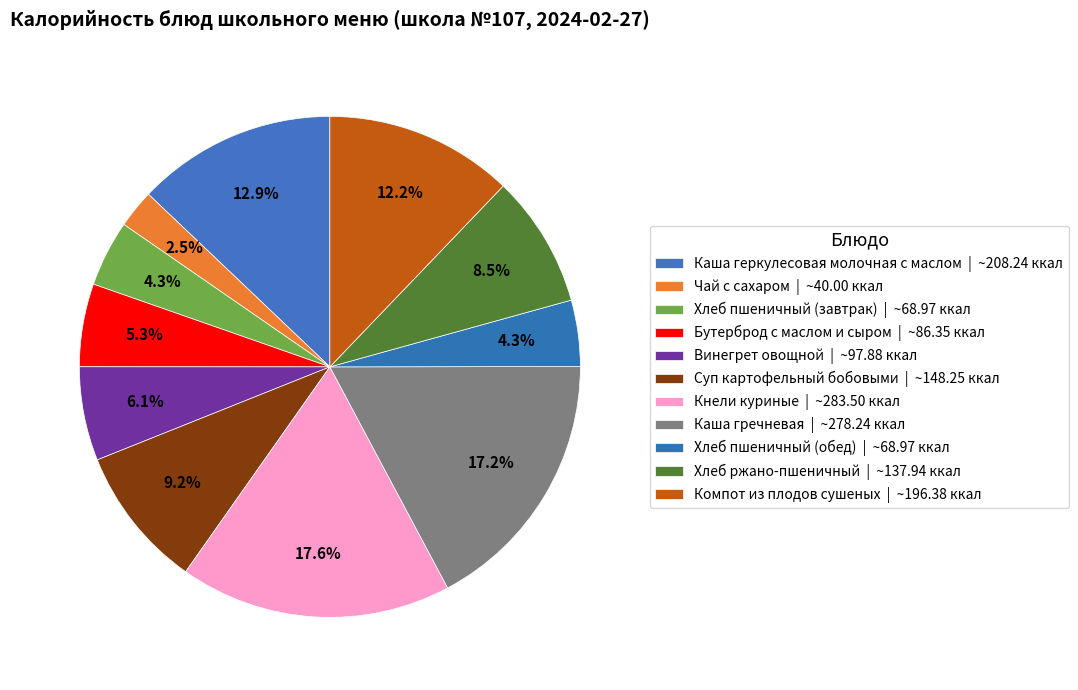

Is the sum of Хлеб пшеничный (обед) and Чай с сахаром greater than half?

No